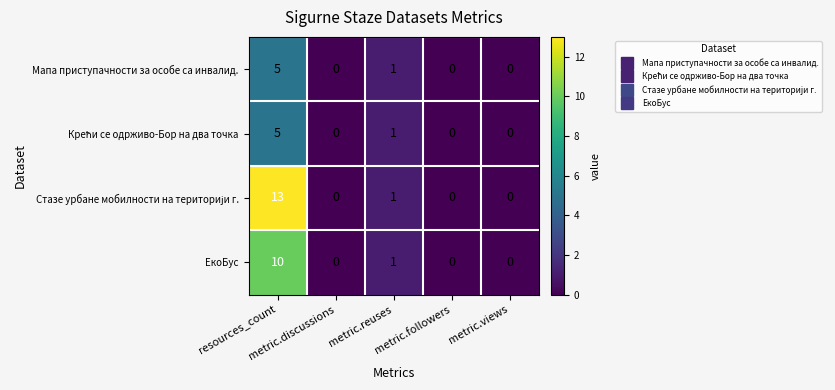

What is the maximum value shown in the chart?

13